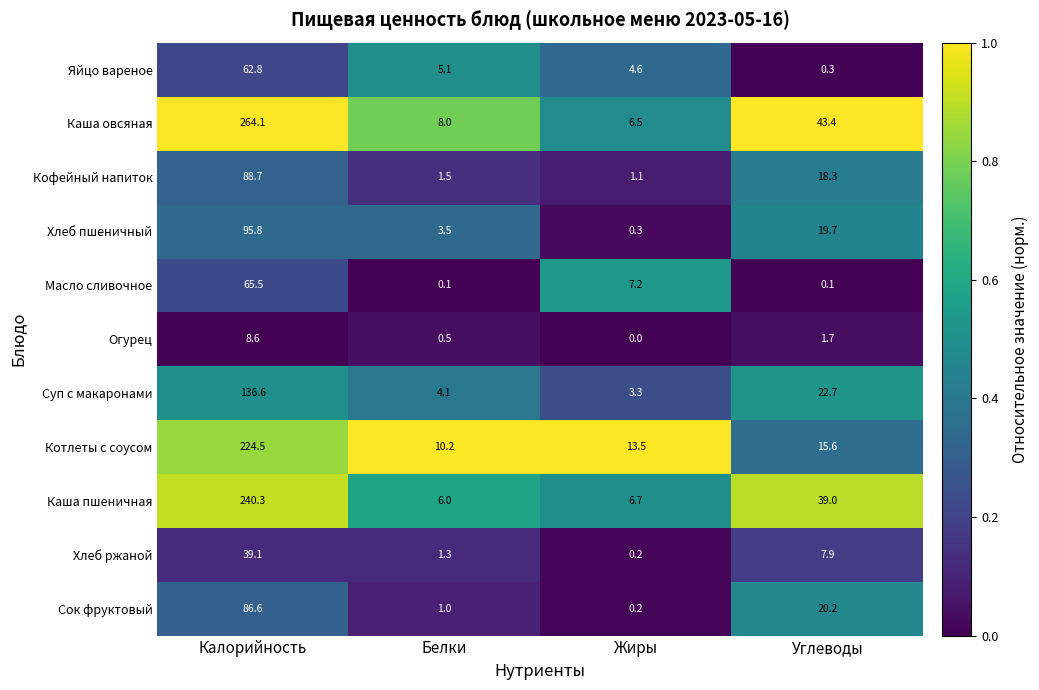

At how many categories does at least one series exceed 0?

4